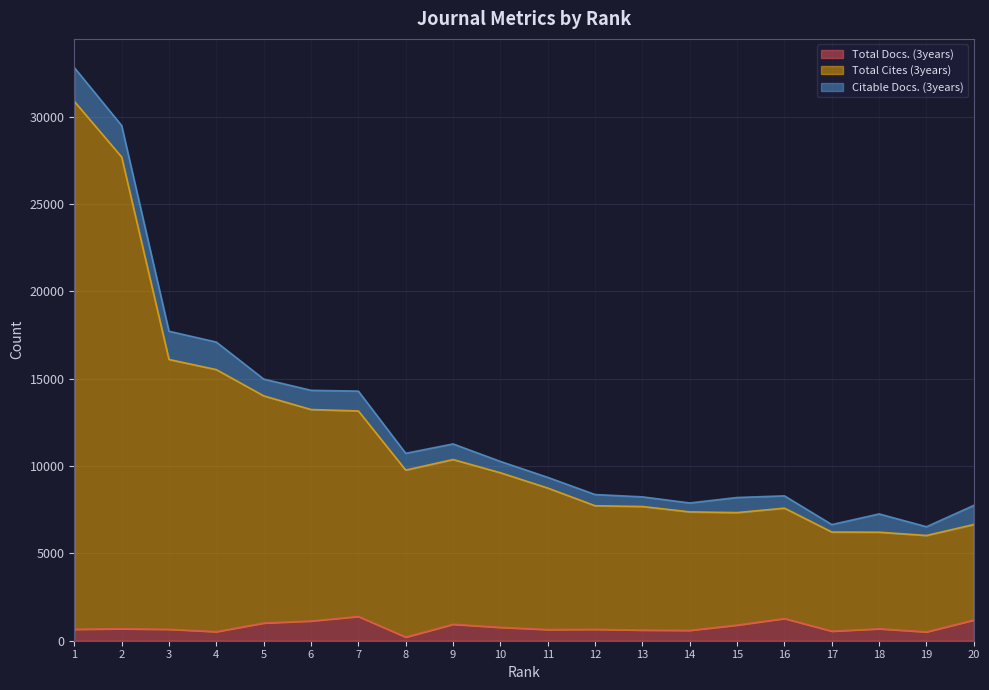

What is the total value across all series at 17?

6770